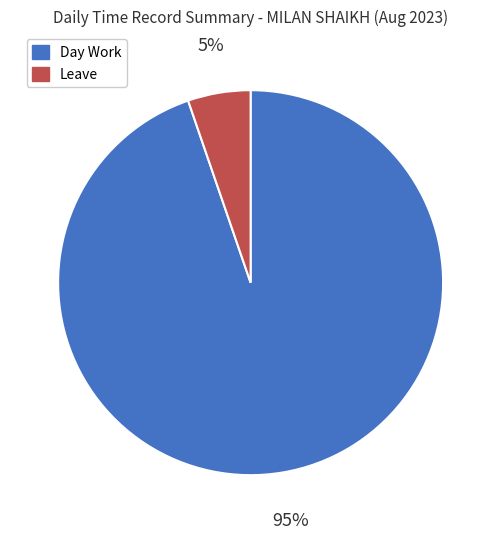

To the nearest percent, what is the average slice percentage?

50%